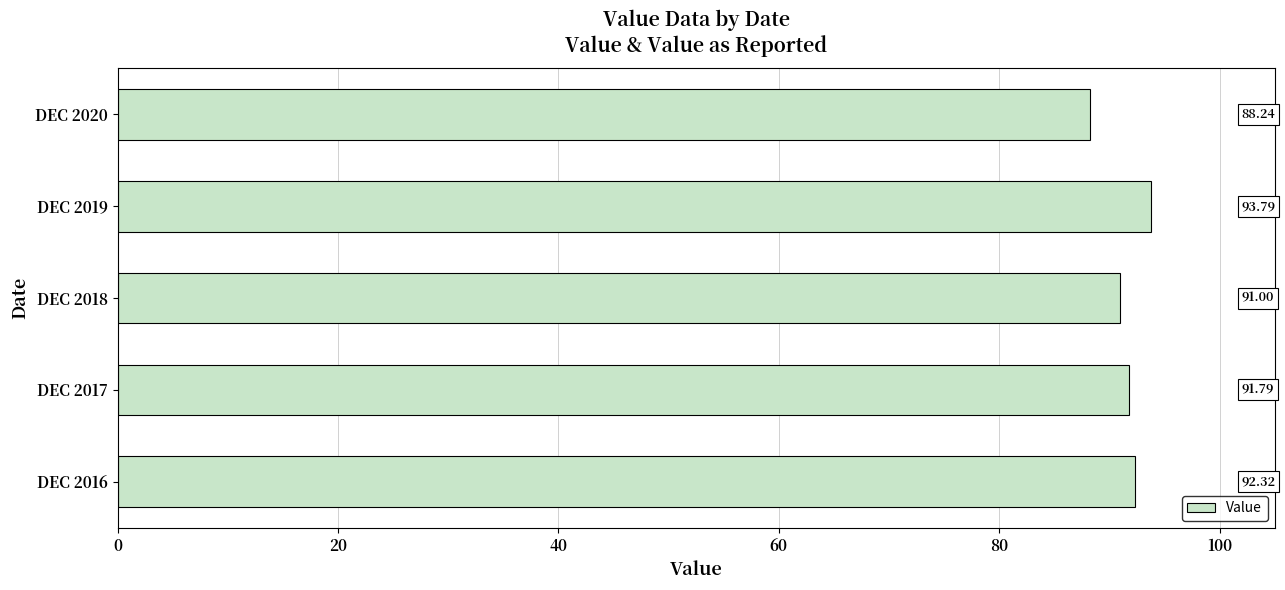

What is the ratio of the value at DEC 2020 to the value at DEC 2017?

1.0